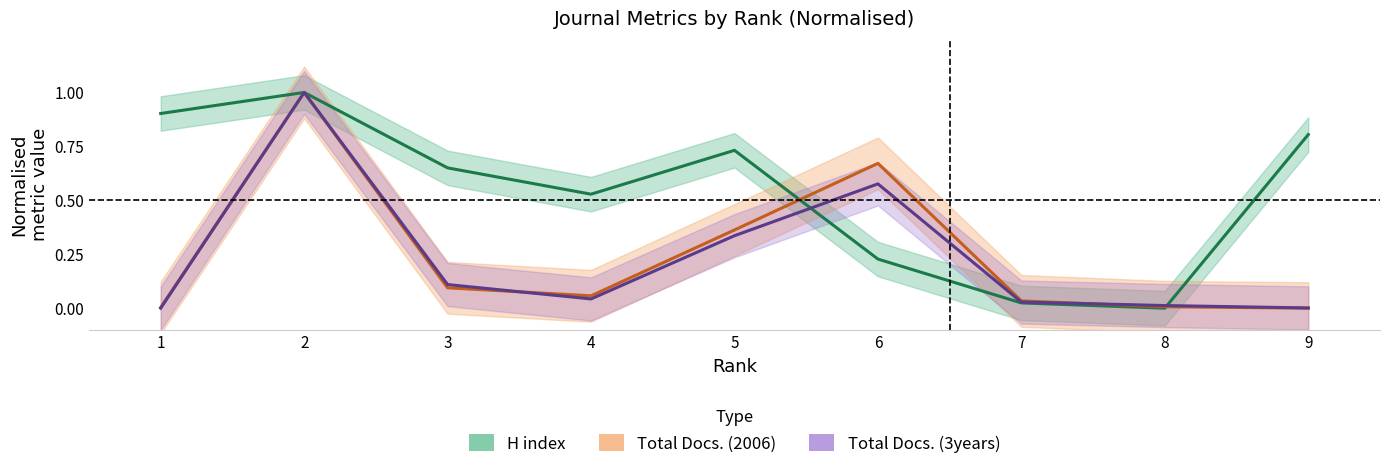

Which series has the largest total across all categories?

H index